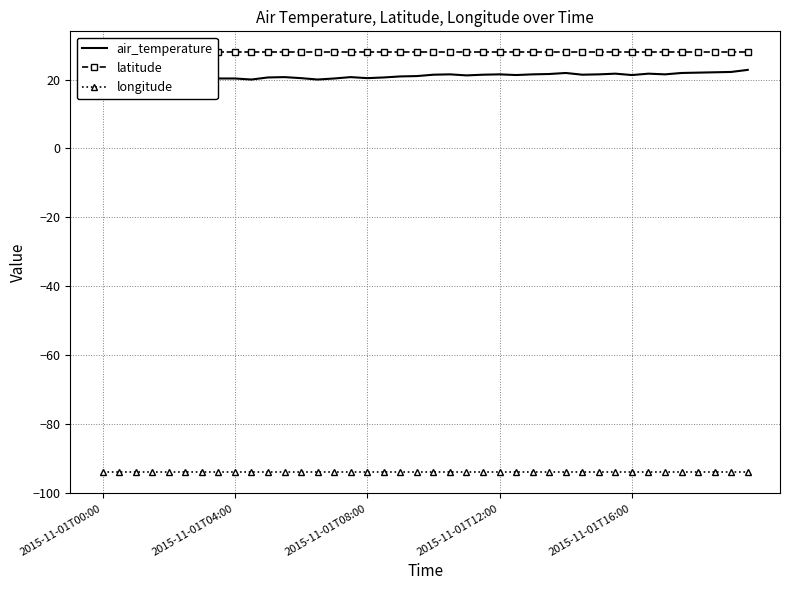

True or false: air_temperature and longitude cross at least once.

False